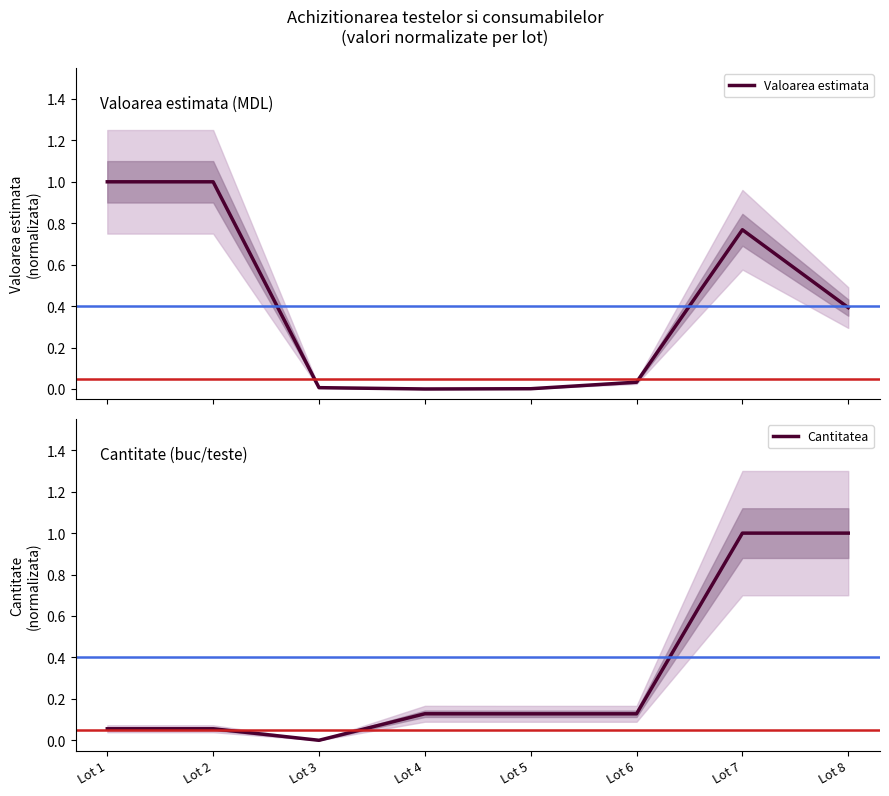

What is the value of the Cantitatea point at the 7th from the left?

1.0